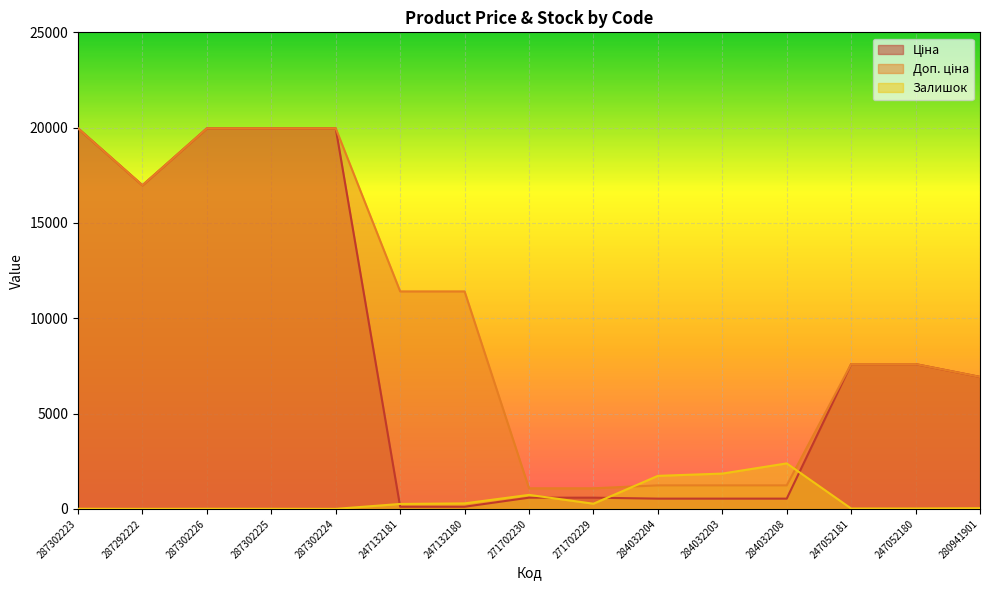

After their last crossing, which series has the higher values: Залишок or Доп. ціна?

Доп. ціна